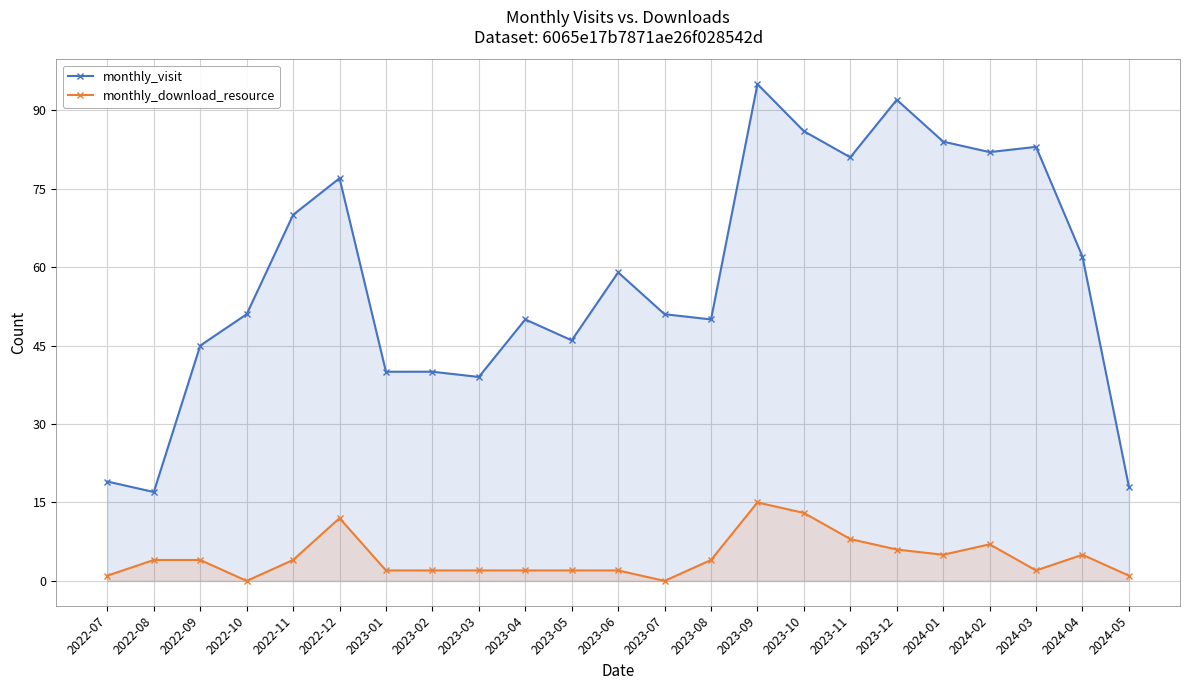

True or false: monthly_download_resource and monthly_visit cross at least once.

False